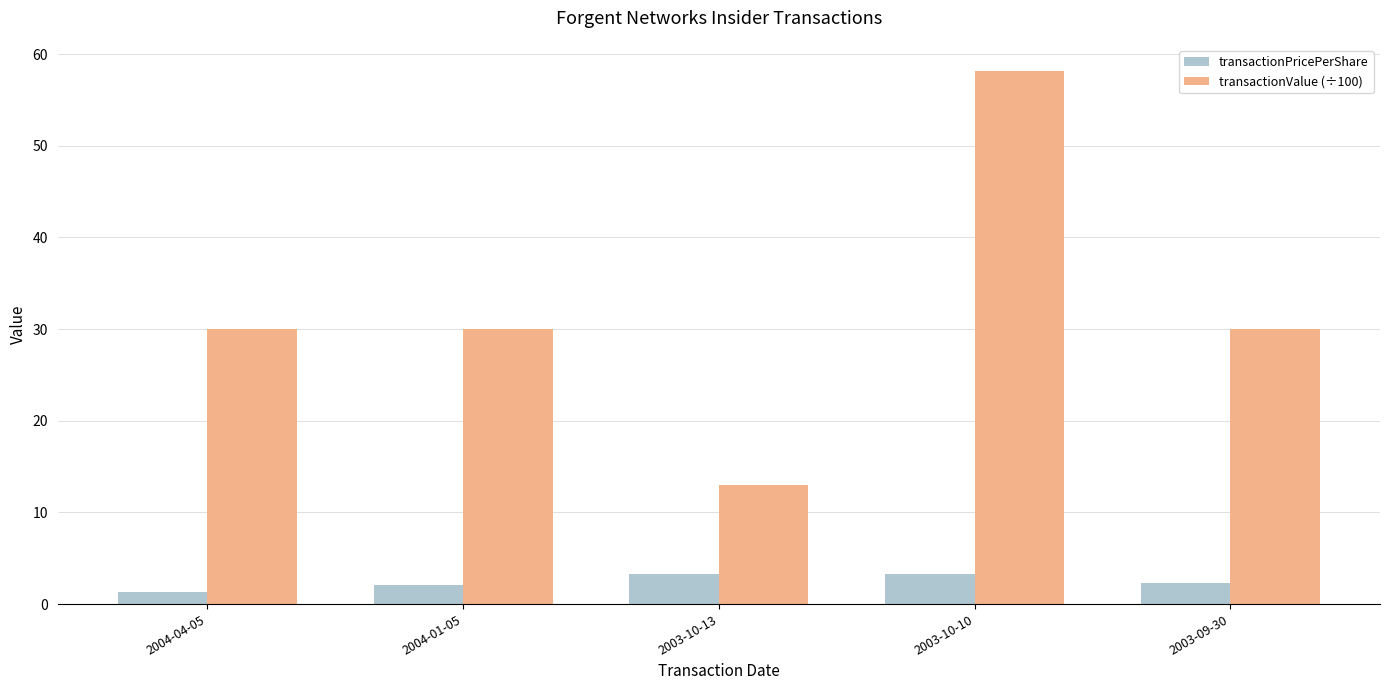

Is the value of transactionPricePerShare at 2003-10-10 greater than the value of transactionValue (÷100) at 2003-09-30?

No